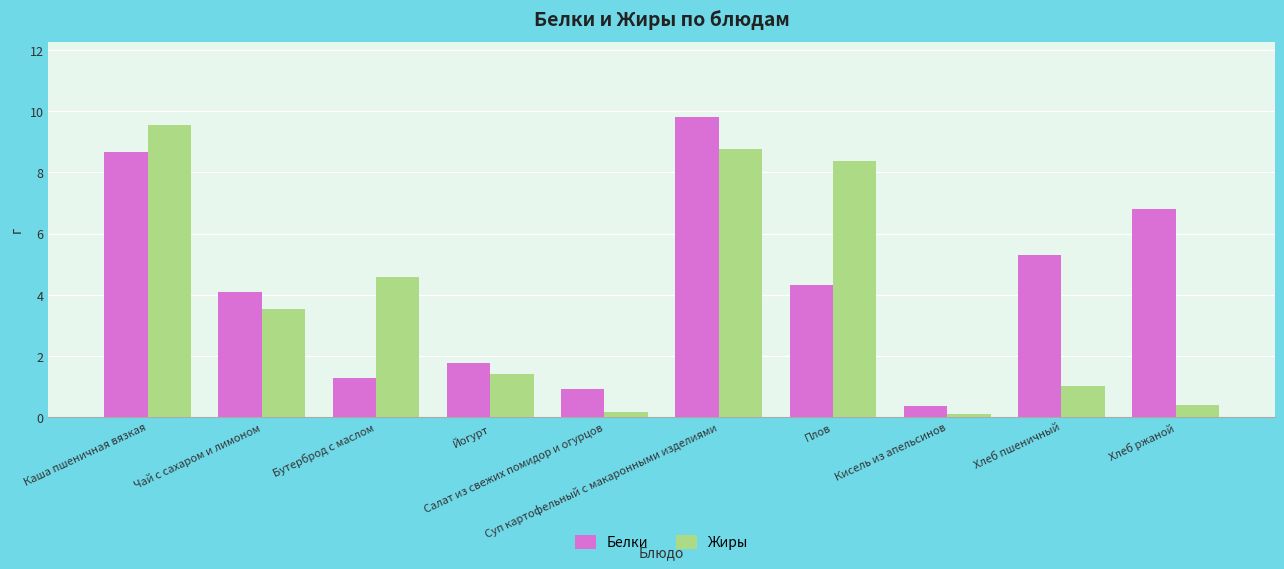

What is the label of the 8th bar from the left?

Кисель из апельсинов